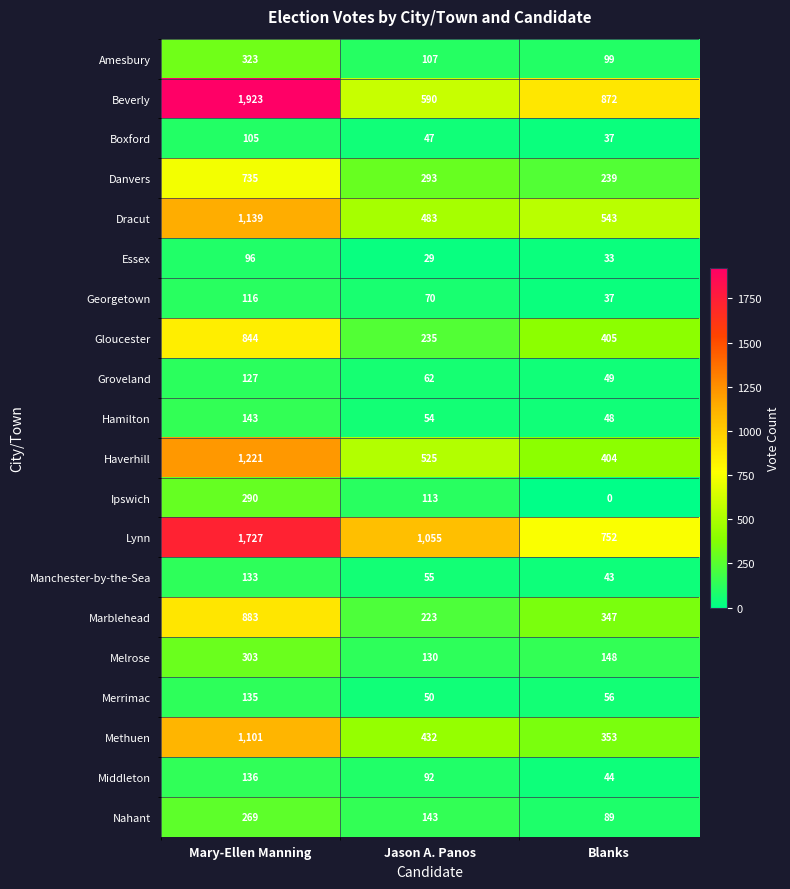

What is the sum of all Gloucester values?

1484